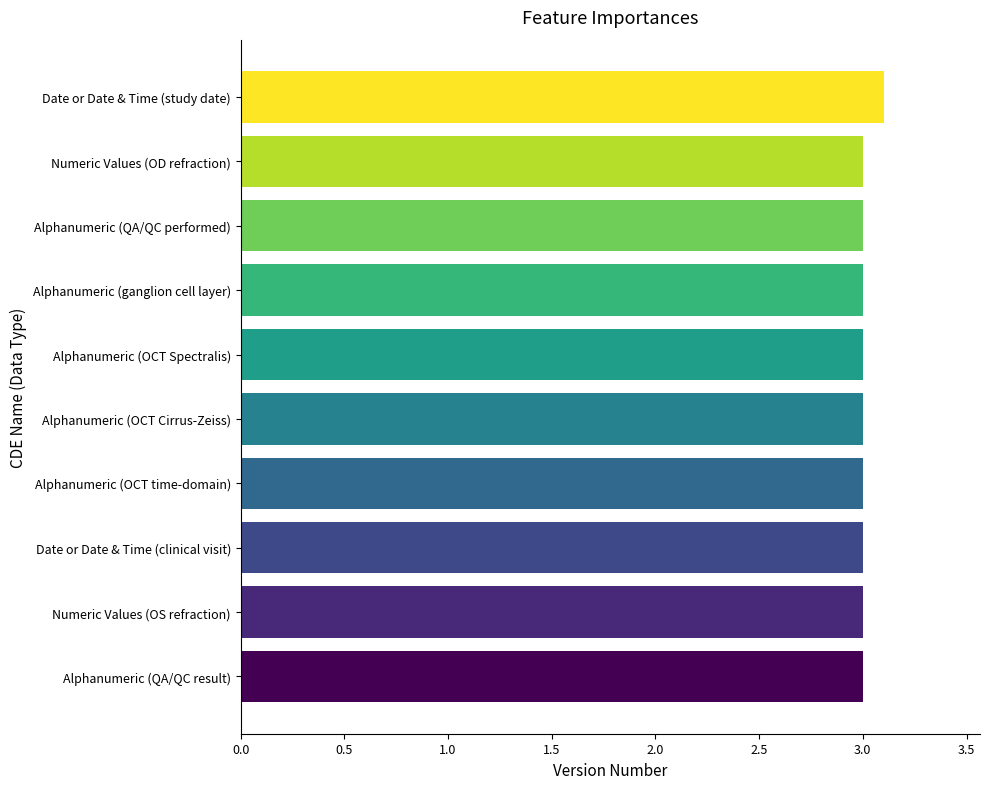

What is the maximum value shown in the chart?

3.1